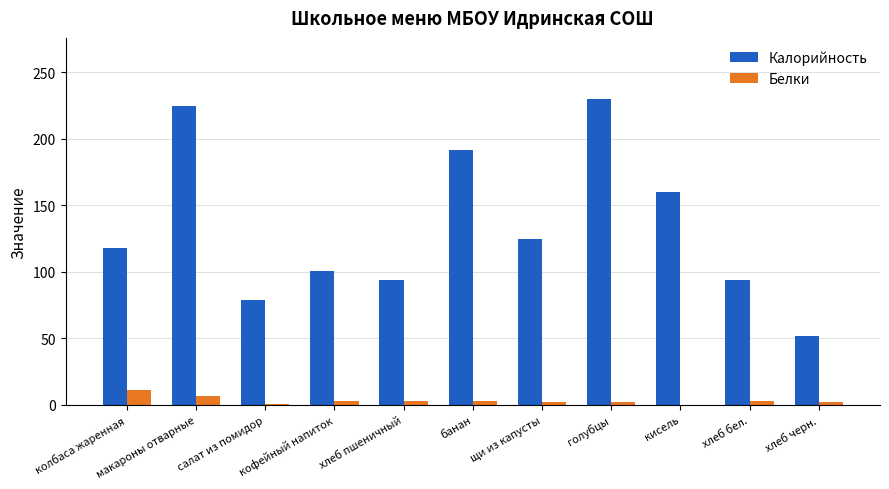

How many groups of bars are there?

11